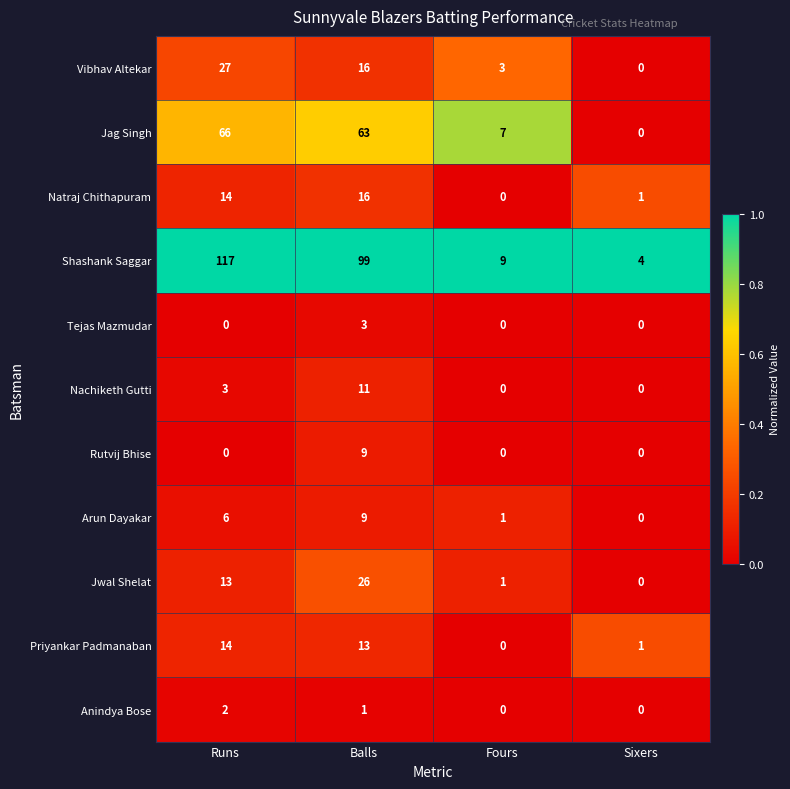

What is the difference between the maximum and second lowest values in the Jag Singh series?

59